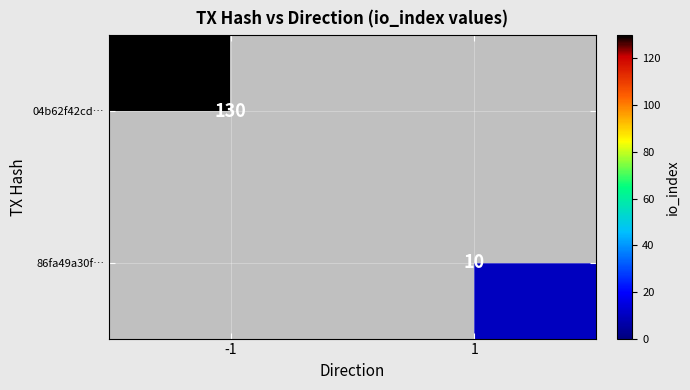

Is it true that 04b62f42cd… equals 204 at -1?

False